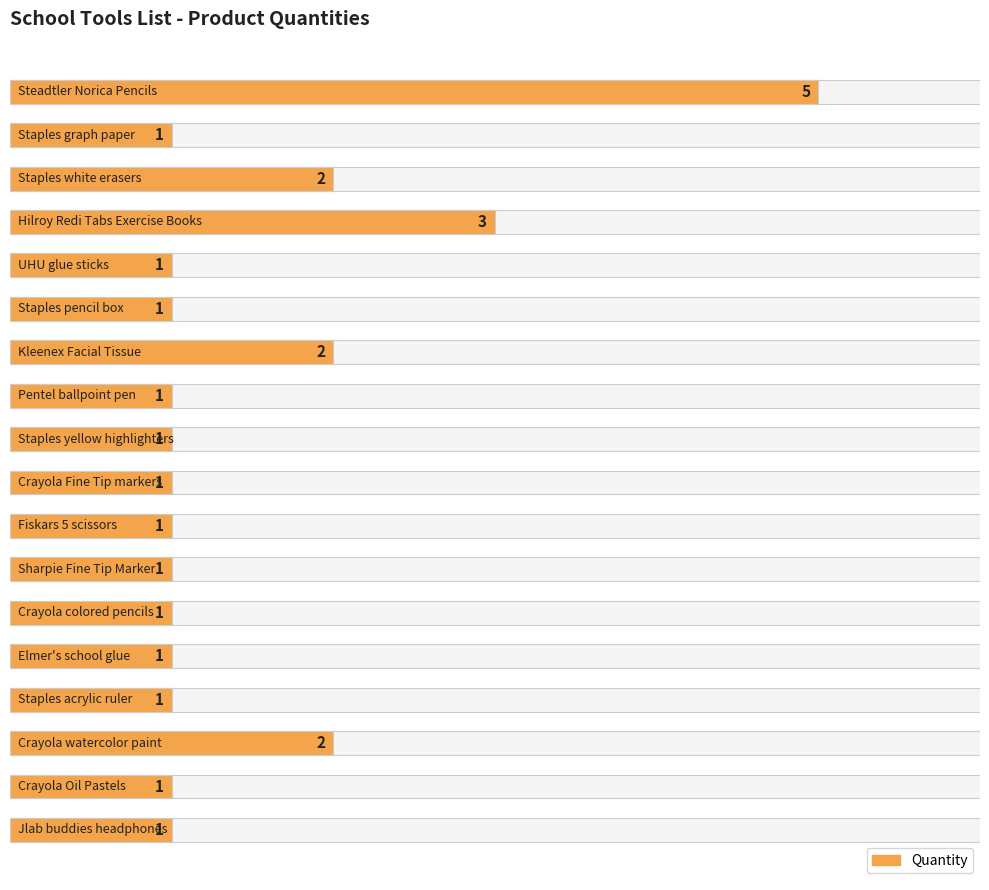

Reading right to left, transcribe all the data shown in this chart.

1	1	2	1	1	1	1	1	1	1	1	2	1	1	3	2	1	5